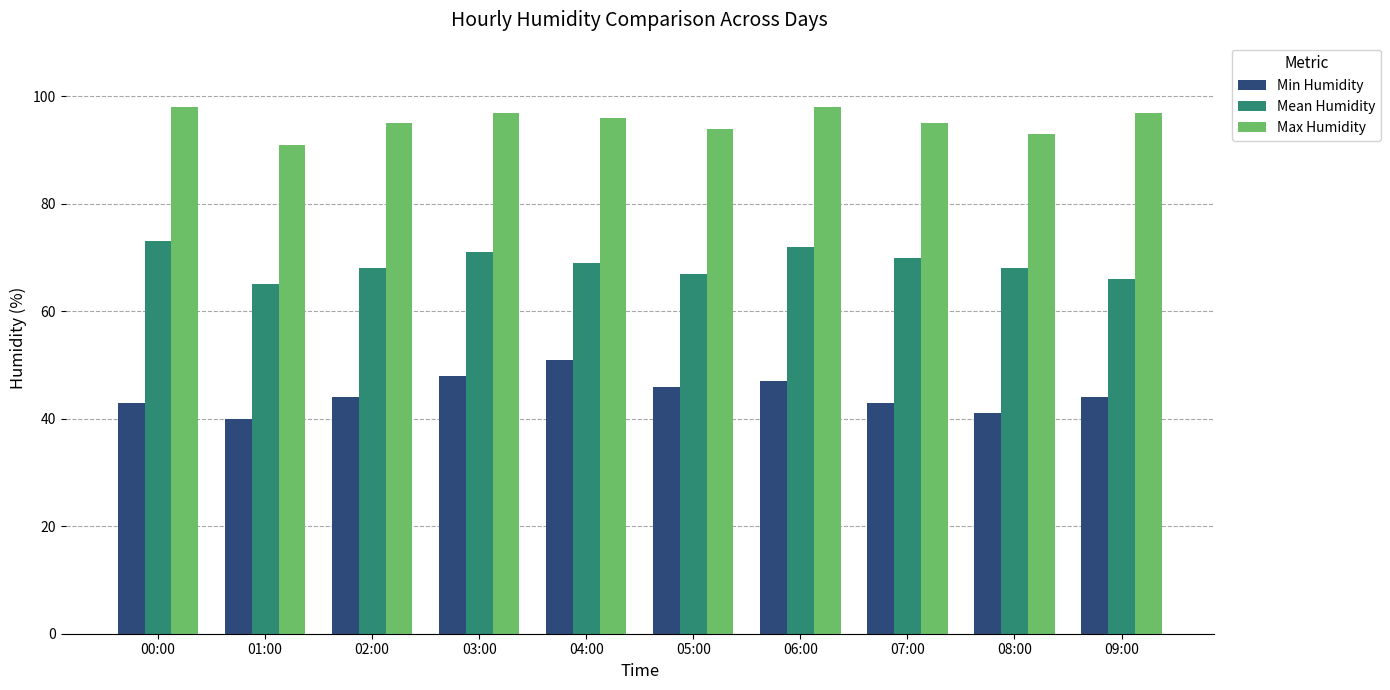

What are all the series names shown in the legend?

Min Humidity, Mean Humidity, Max Humidity